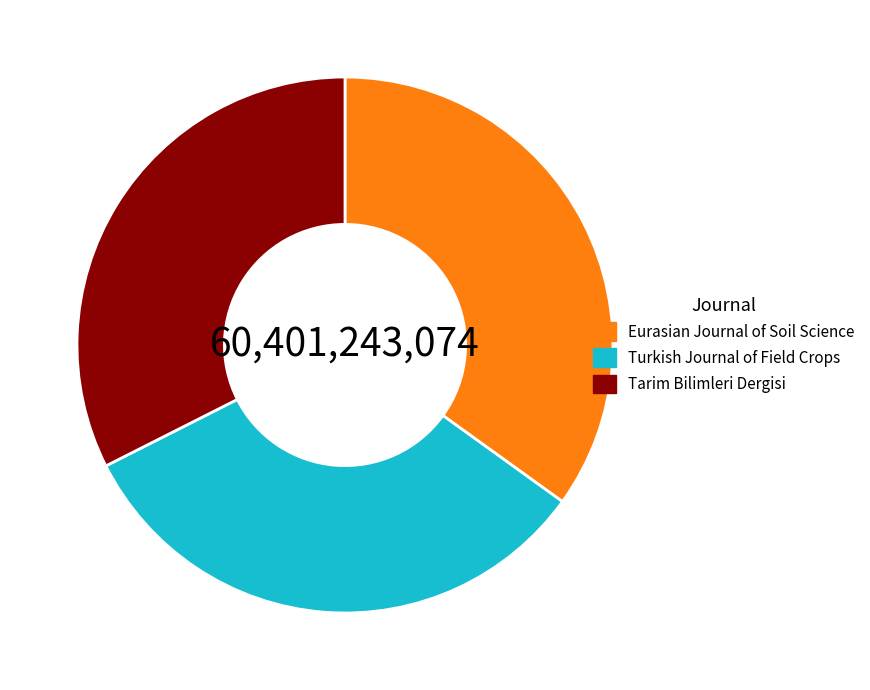

Is Turkish Journal of Field Crops the majority of the pie?

No